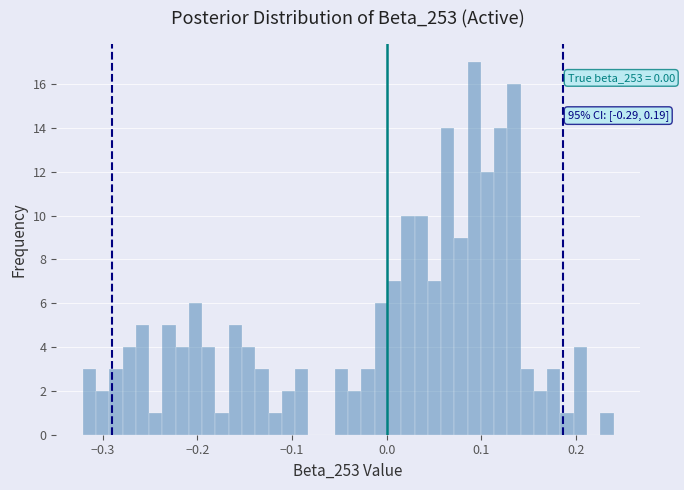

Read against the x-axis, roughly where is the centre of the tallest bar?

0.09